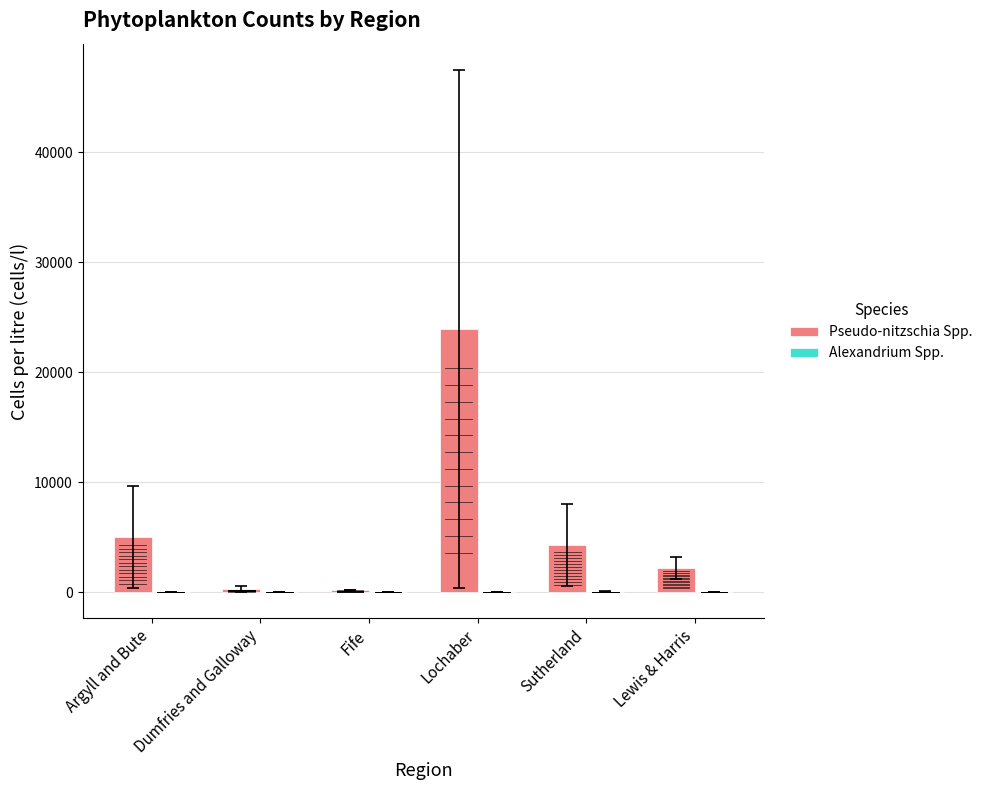

Which series has the largest total across all categories?

Pseudo-nitzschia Spp.